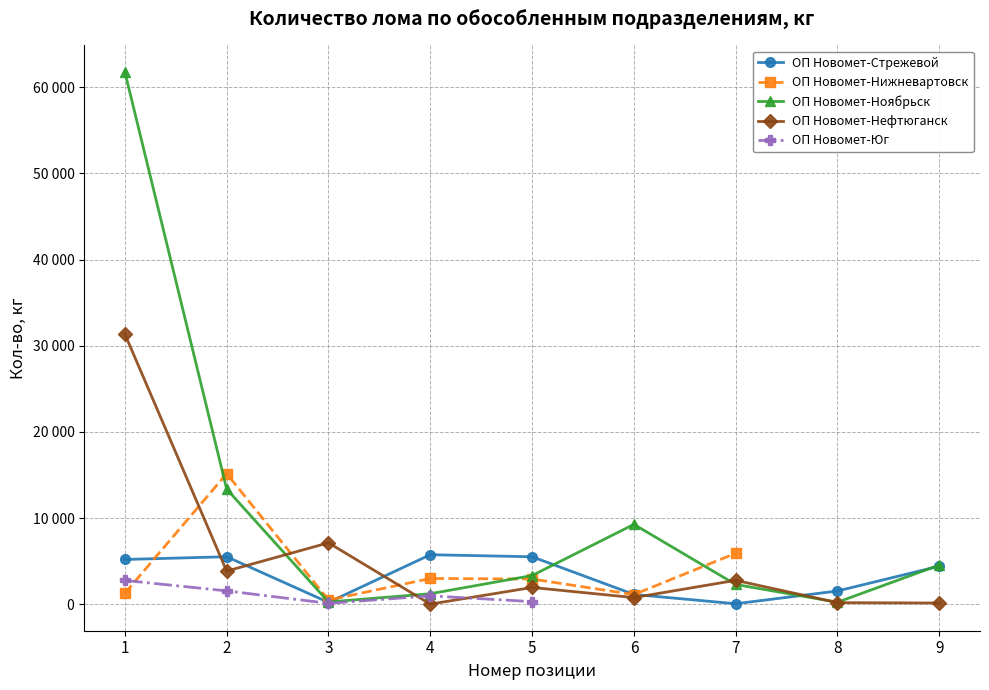

List the labels in order of ОП Новомет-Нефтюганск value, smallest first.

4, 9, 8, 6, 5, 7, 2, 3, 1